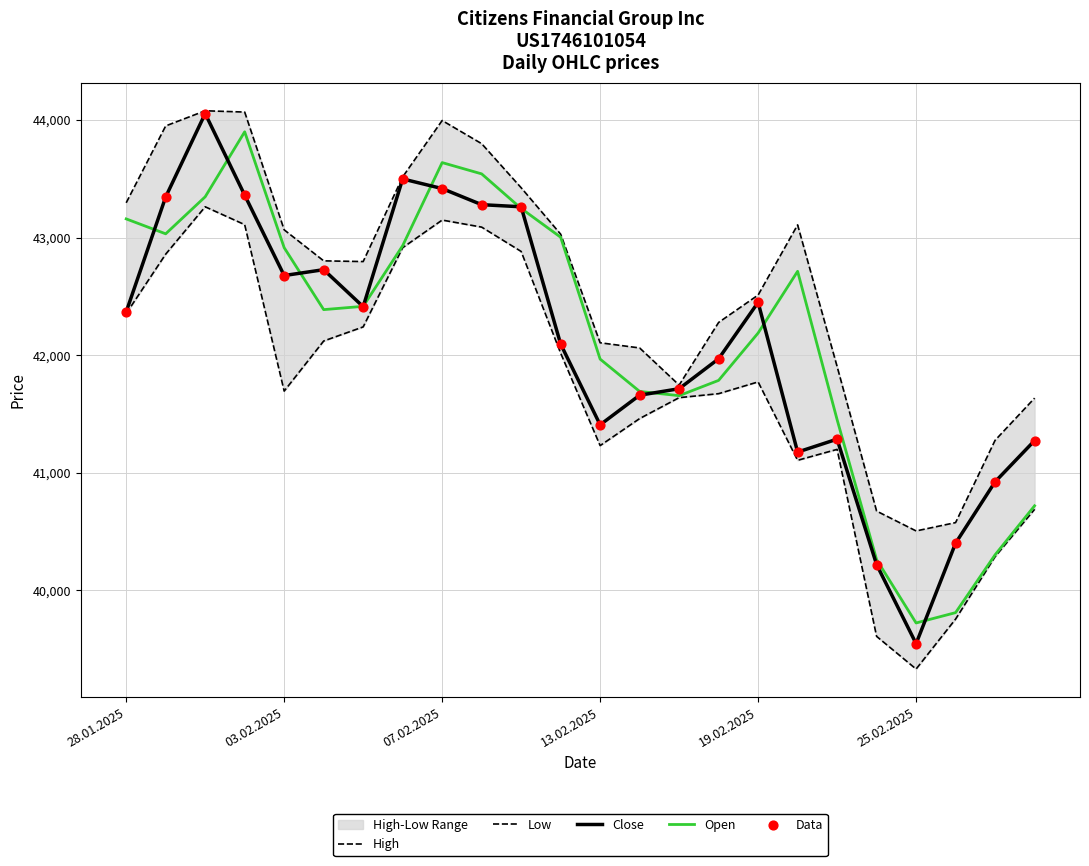

Is the value of Data at 6 greater than the value of High at 7?

No